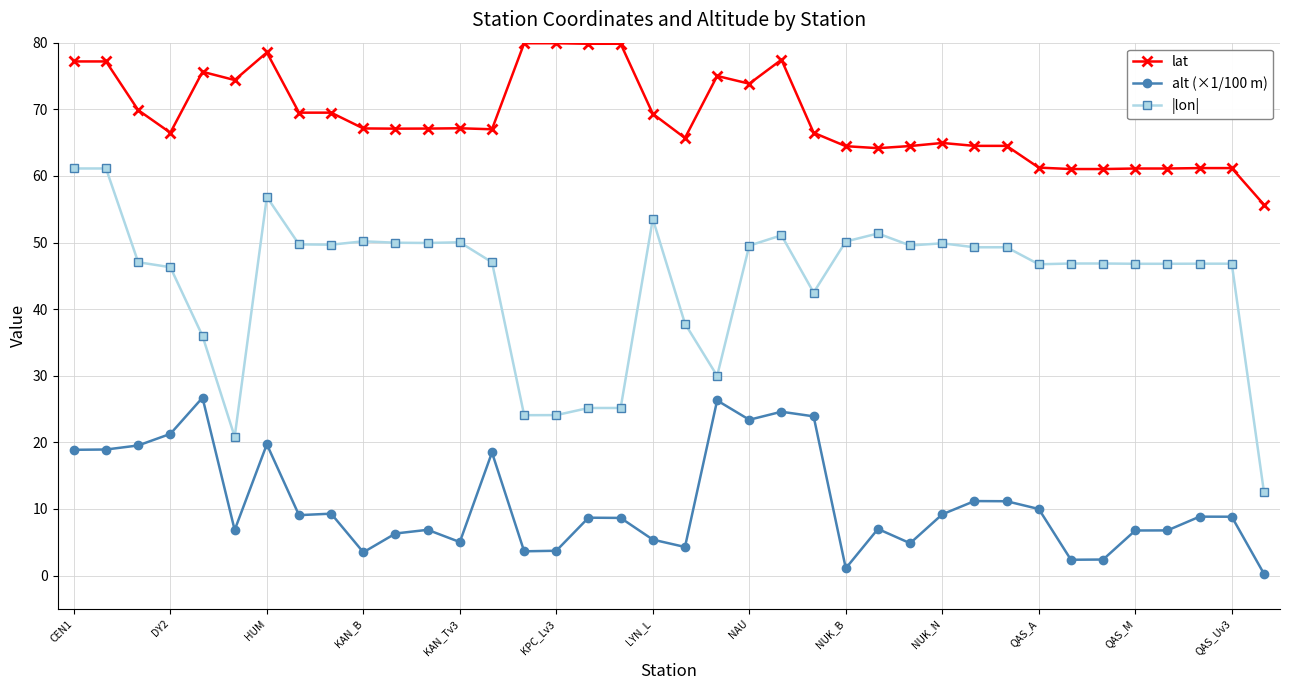

What is the average value of the |lon| series?

44.2